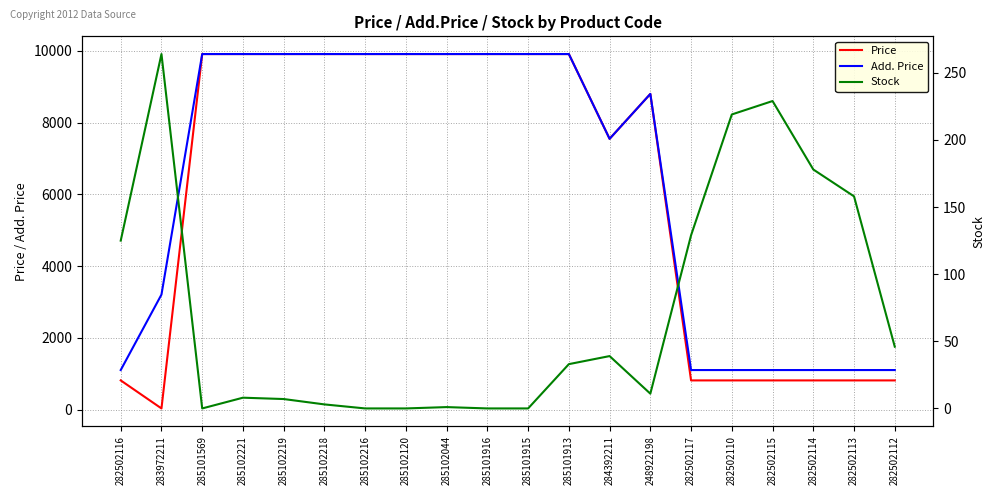

True or false: Add. Price and Stock intersect in this chart.

False